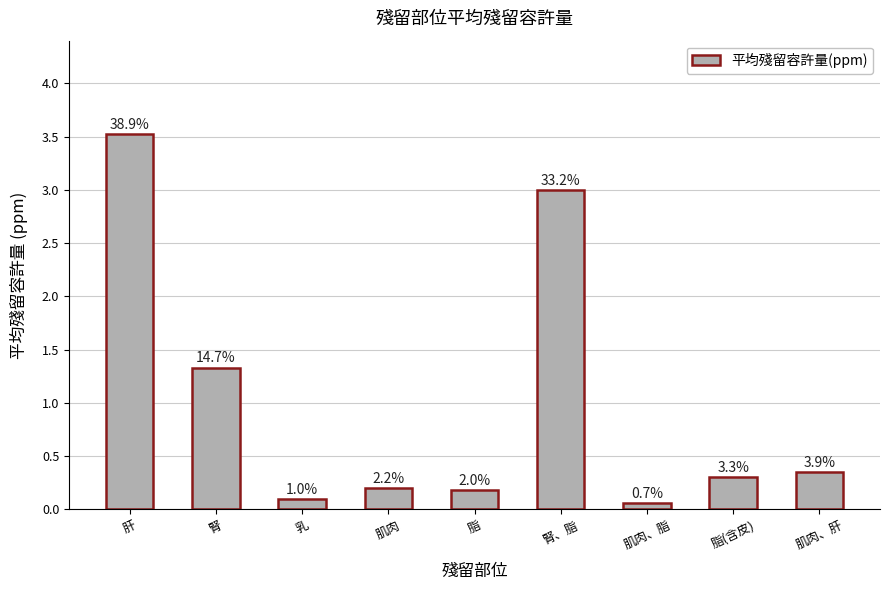

At which category does the chart reach its minimum across all series?

肌肉、脂